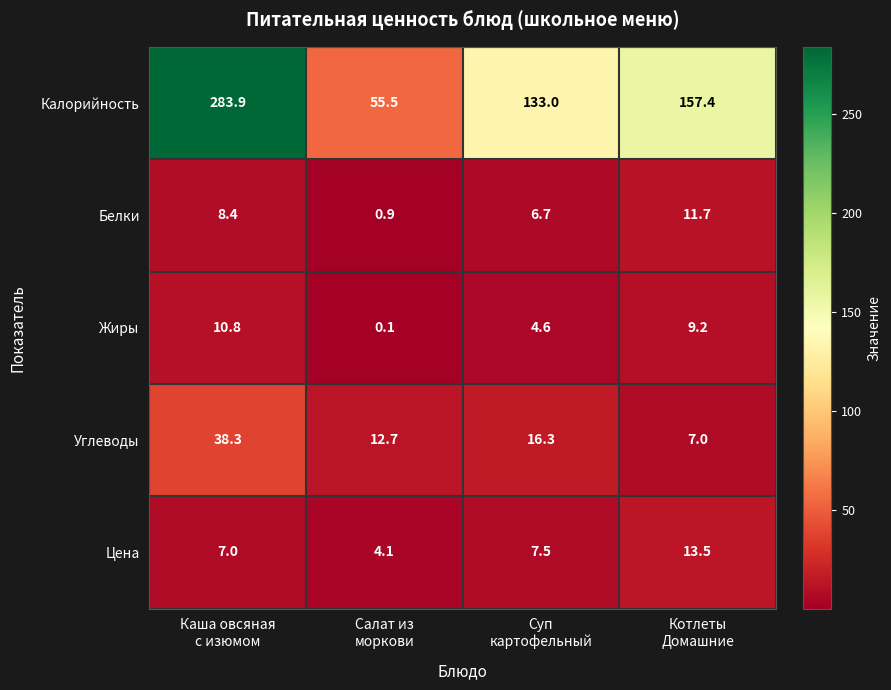

What is the sum of all Белки values?

27.7